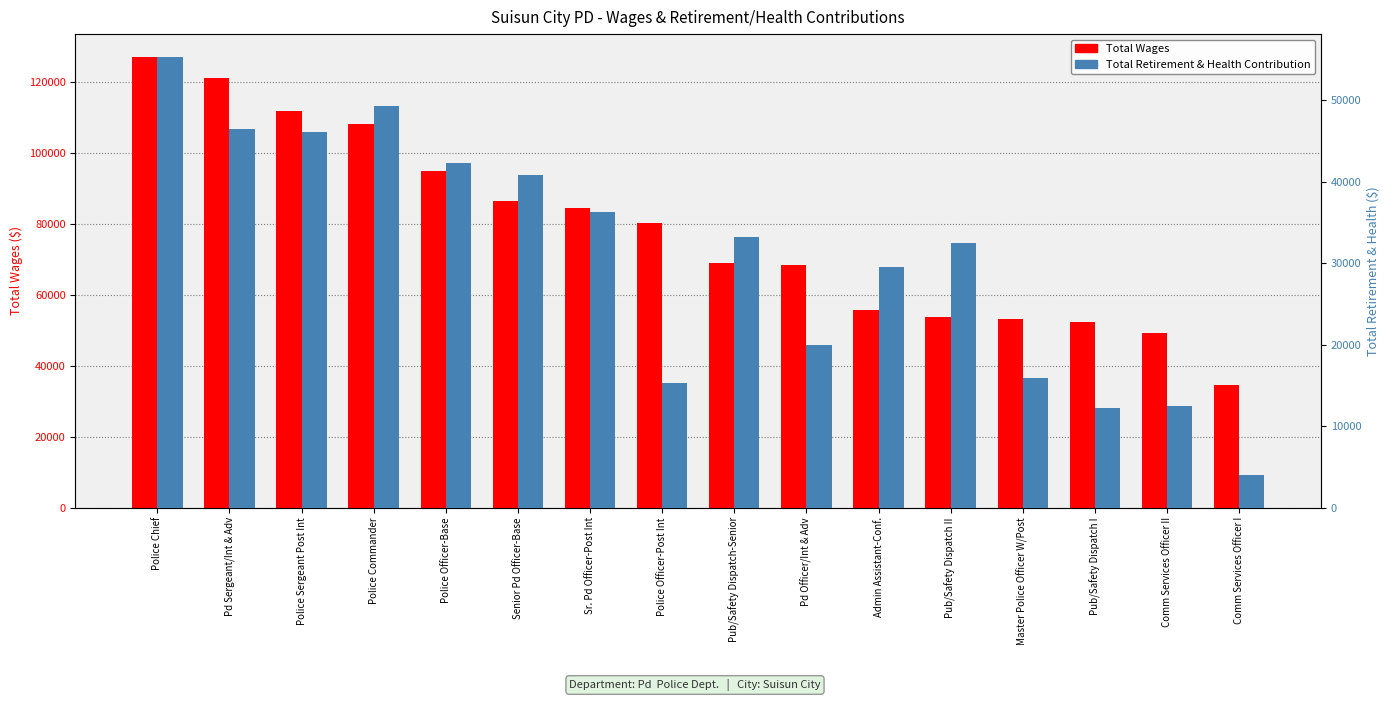

What is the sum of all Total Retirement & Health Contribution values?

491961